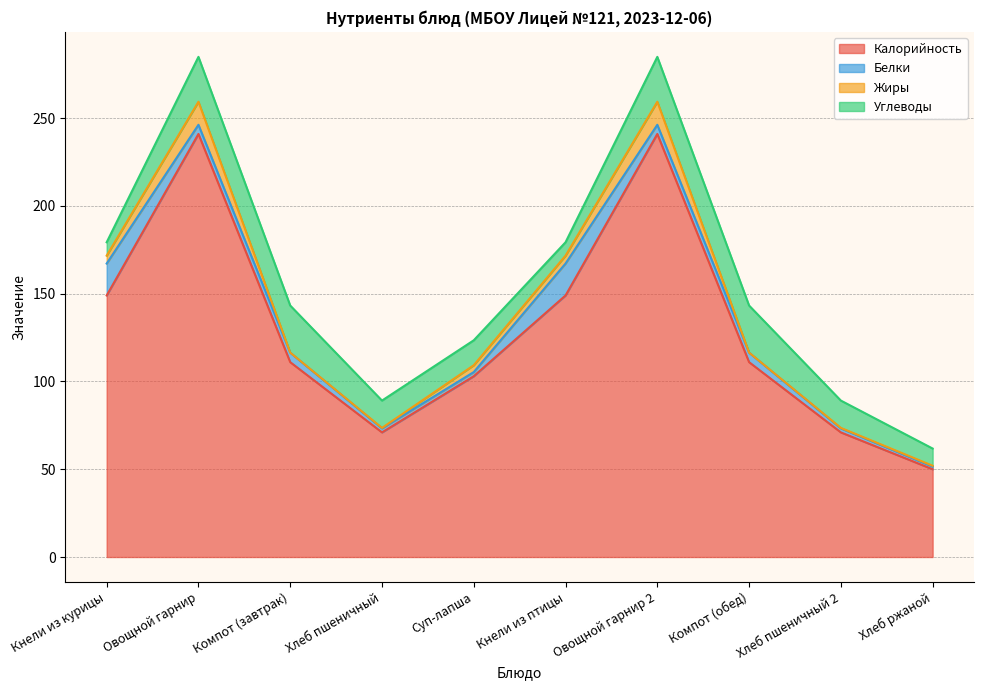

Is the value of Углеводы at Суп-лапша greater than the value of Белки at Хлеб пшеничный?

Yes